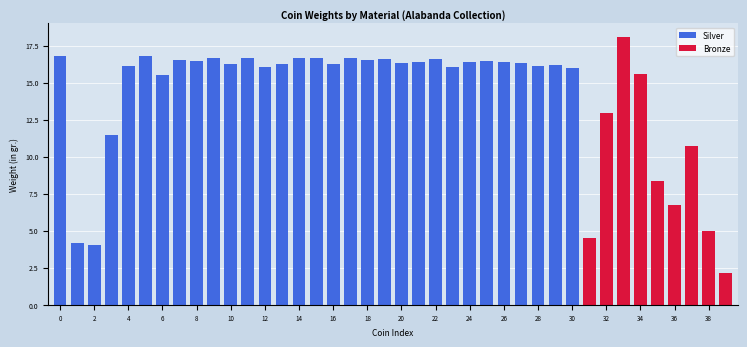

Is it true that Silver equals 10.1 at 0?

False